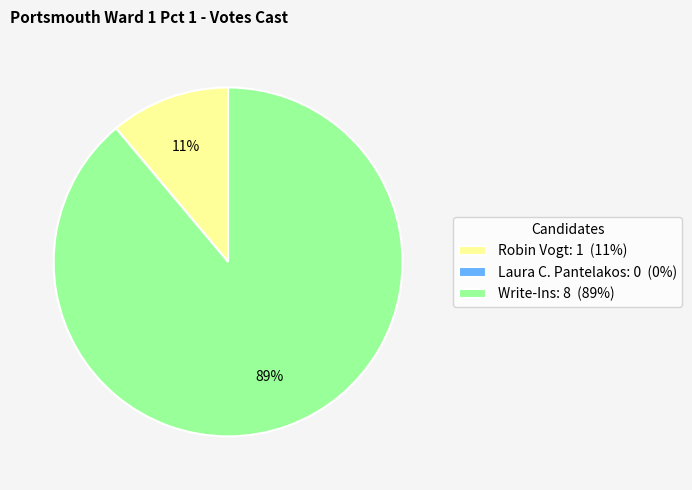

To the nearest percent, what is the average slice percentage?

33%